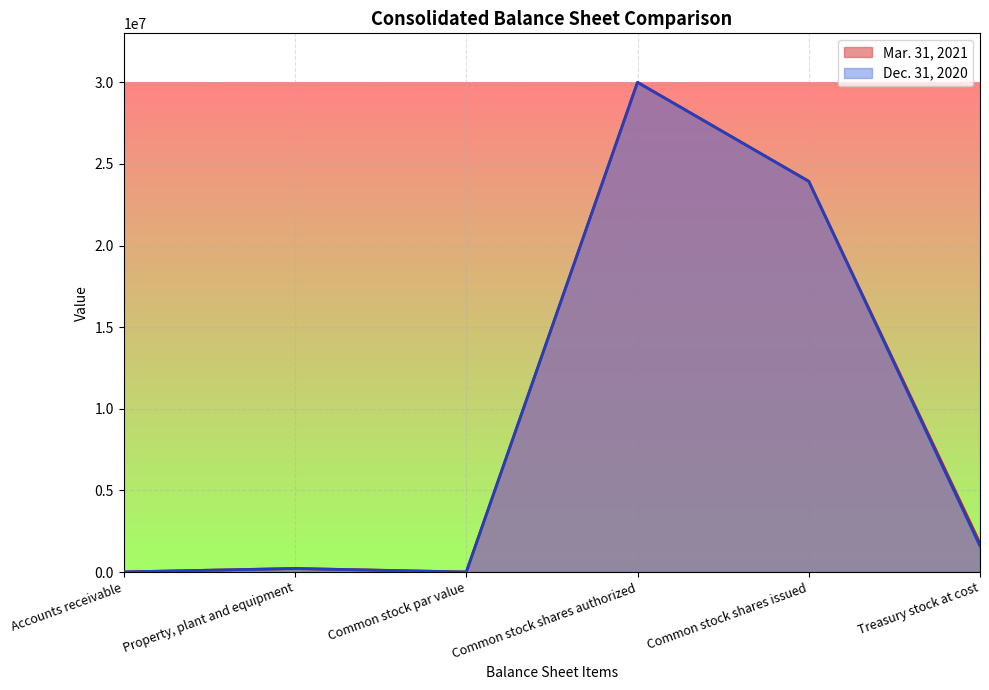

True or false: Dec. 31, 2020 has a value of 312310 at Property, plant and equipment.

False